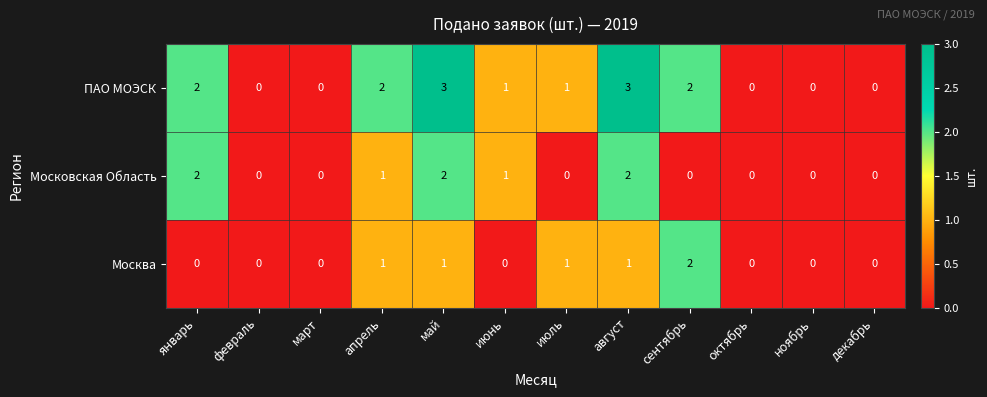

Rank the series by their average value, from lowest to highest.

Москва, Московская Область, ПАО МОЭСК